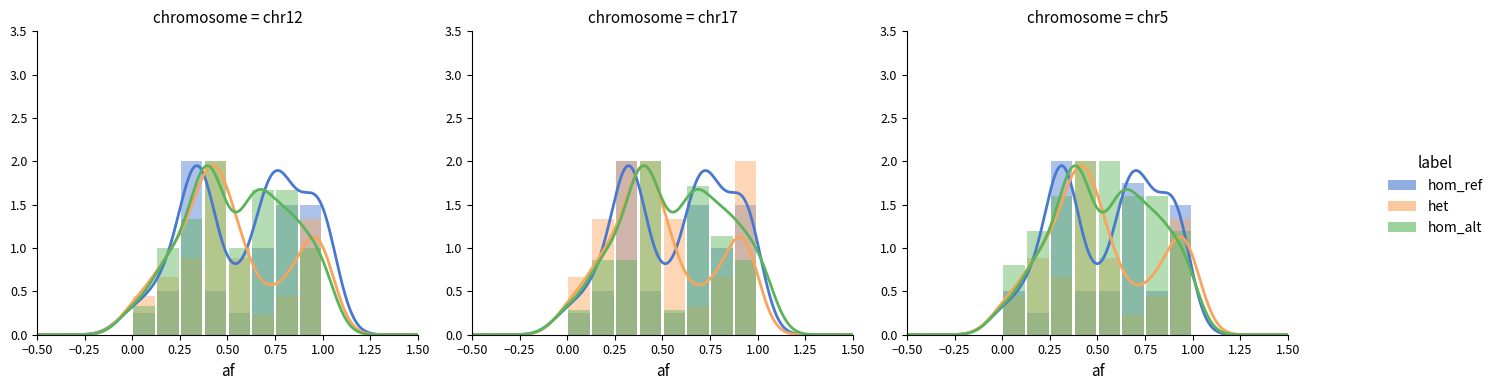

Read the het value at 0.00.

0.7